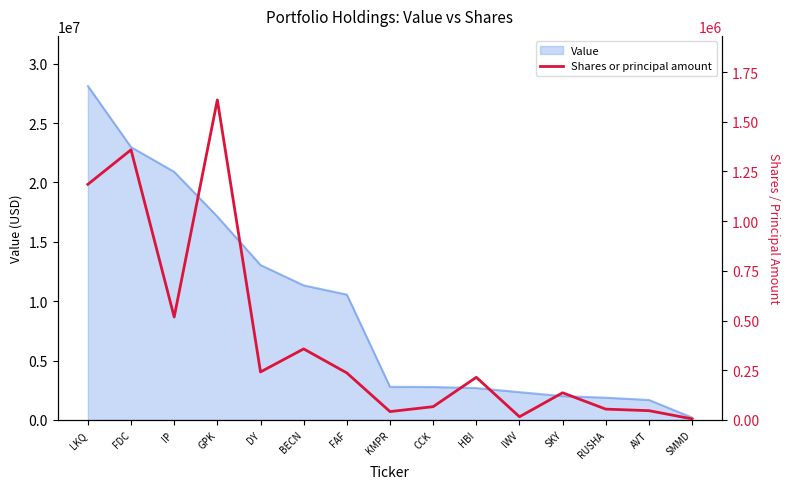

What position from the right is KMPR?

8